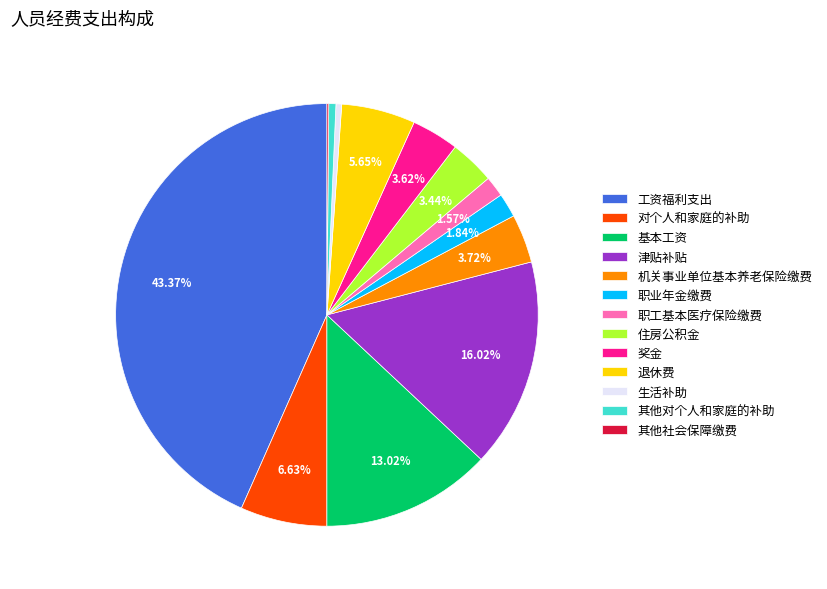

Does 工资福利支出 account for over 50% of the chart?

No